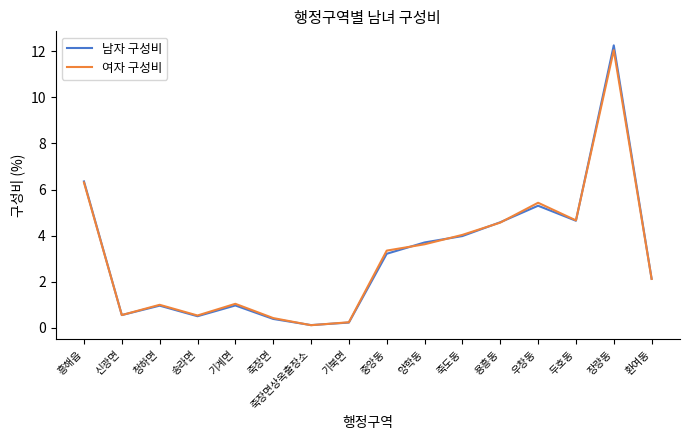

The 남자 구성비 series shows 0.5 at 송라면. True or false?

True